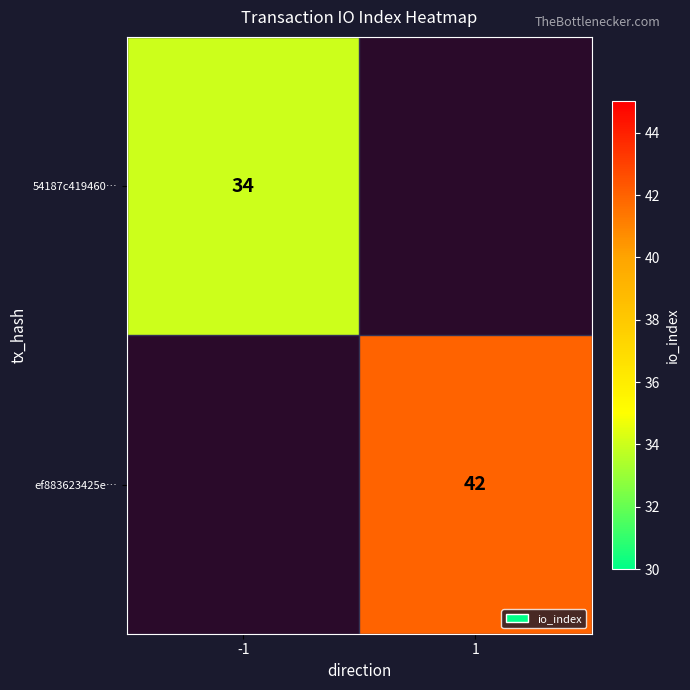

Is it true that 54187c419460… equals 34 at -1?

True